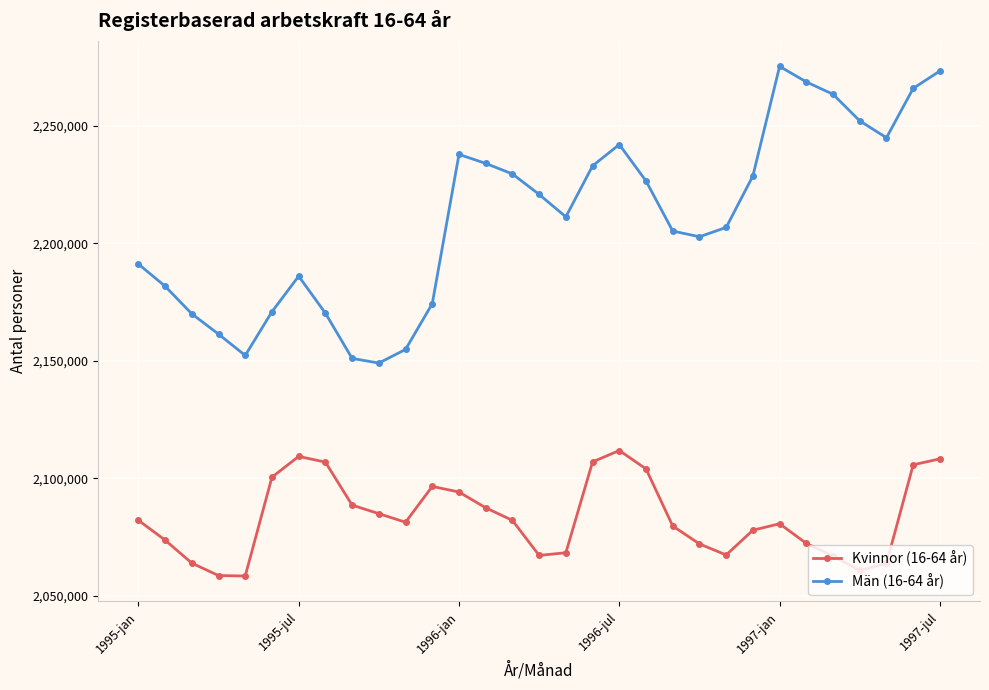

What is the difference between the maximum and minimum values in the Män (16-64 år) series?

126277